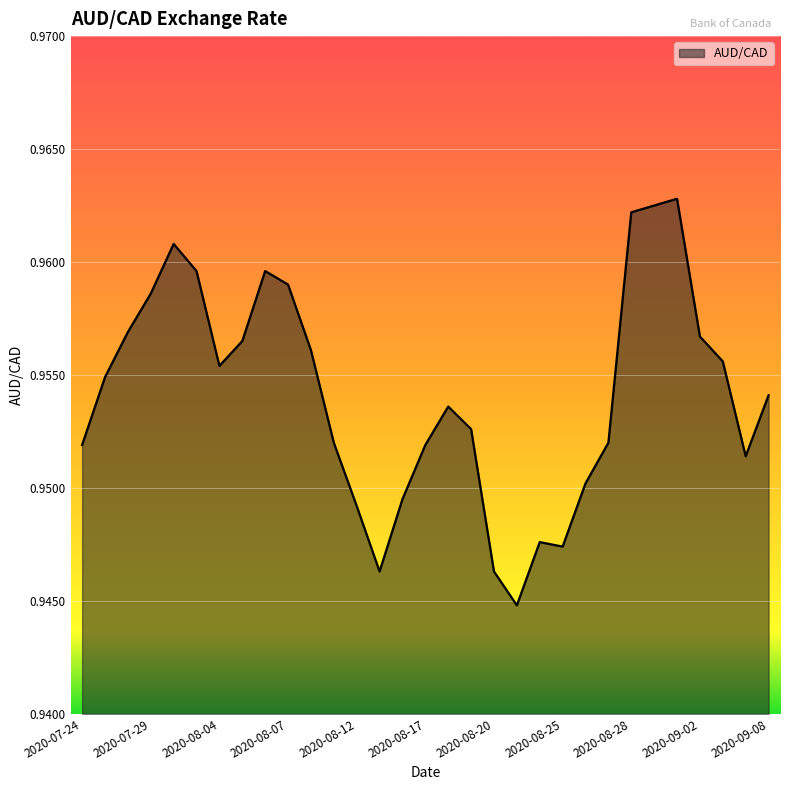

What is the sum of all values?

29.6